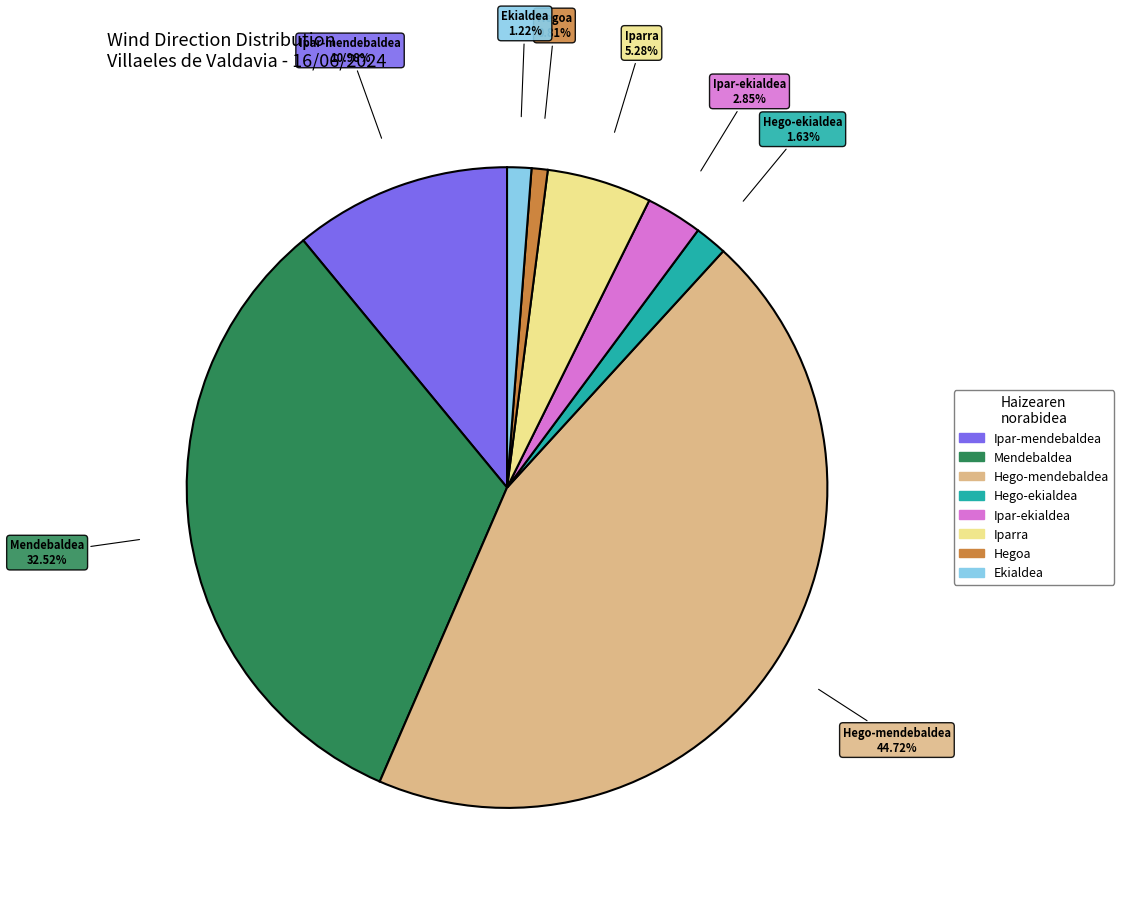

Does any single category account for the majority?

No